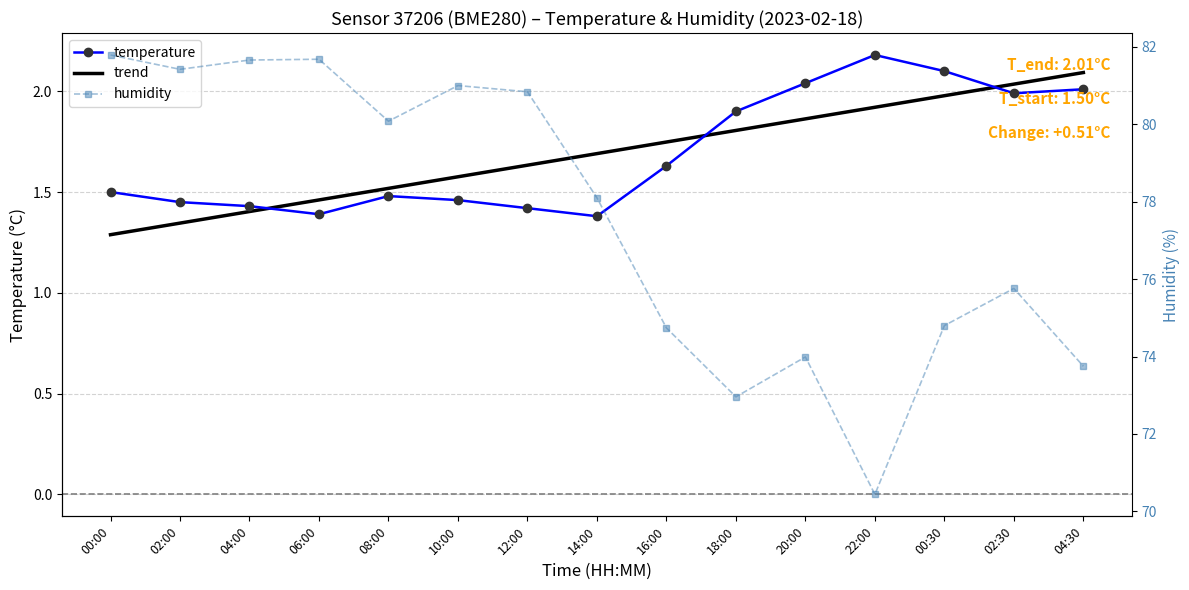

At which label is humidity closest to 76?

02:30